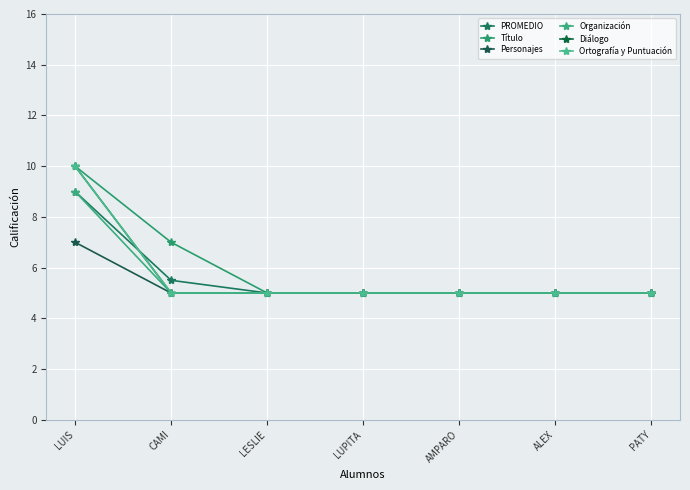

What is the maximum value shown in the chart?

10.0